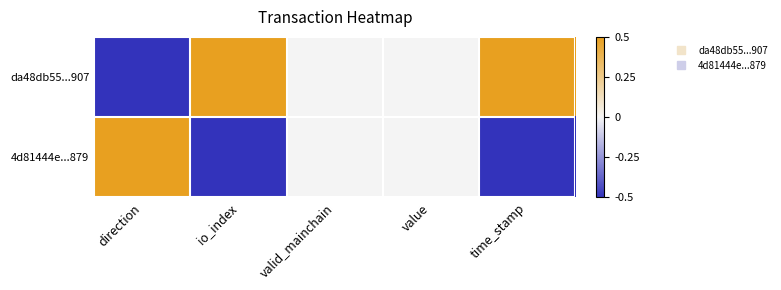

At how many categories does at least one series exceed 0?

3